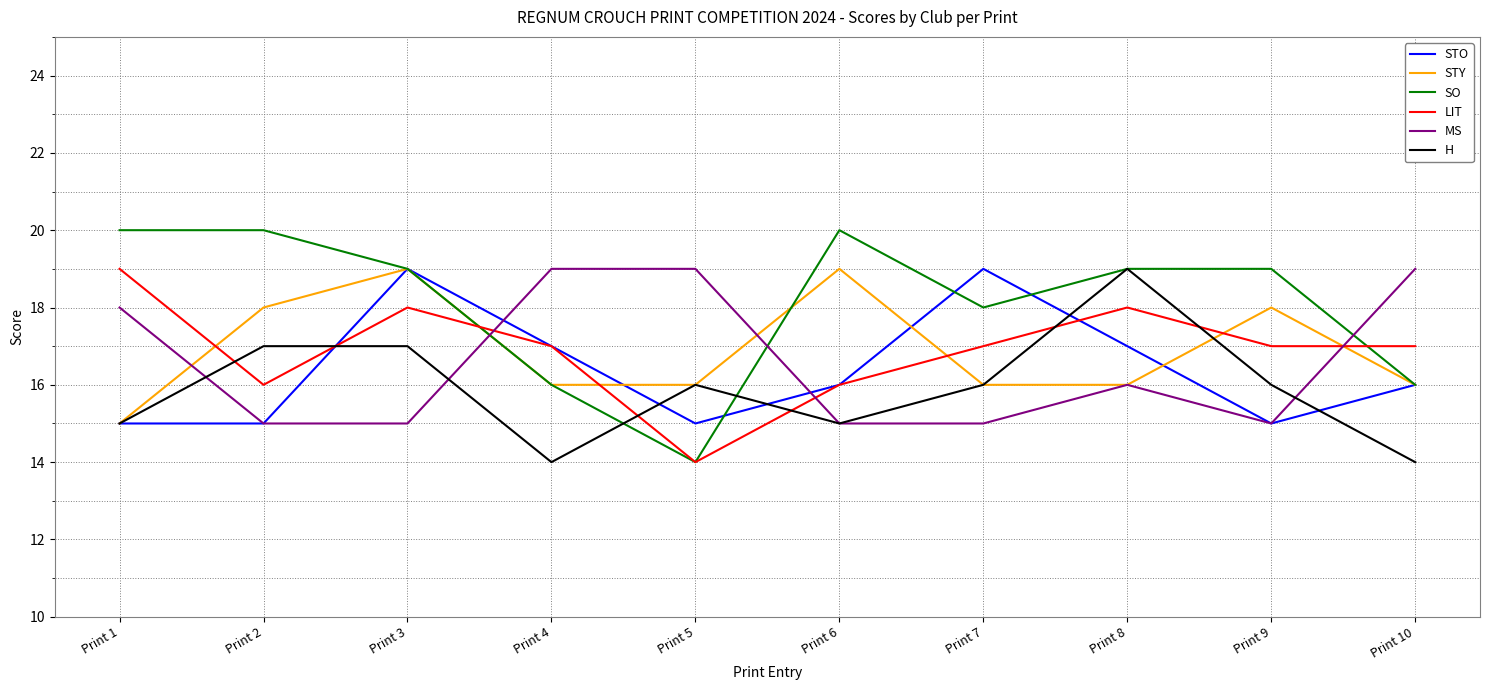

Is it true that STO equals 15 at Print 1?

True